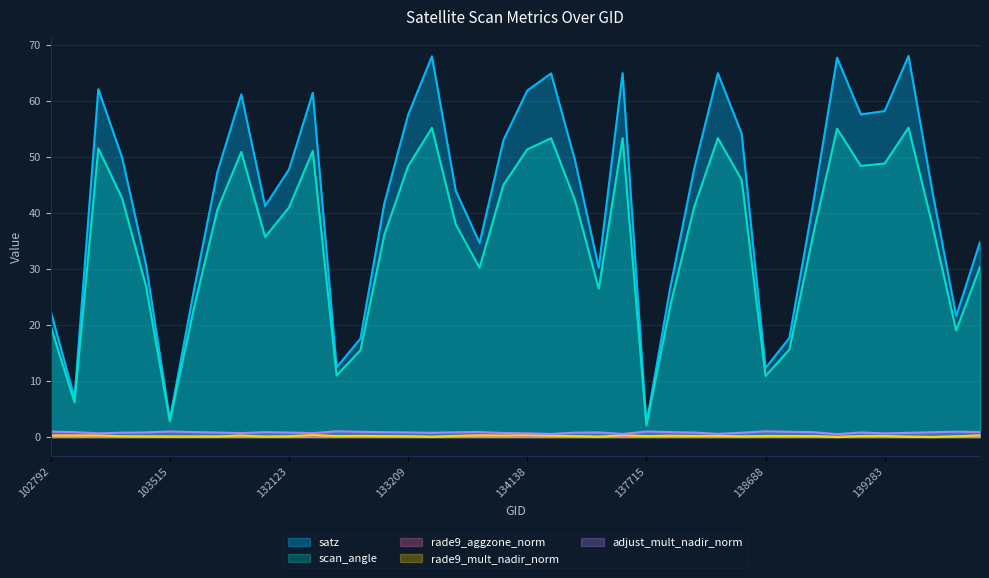

What is the difference between the satz values at 103634 and 133209?

31.6